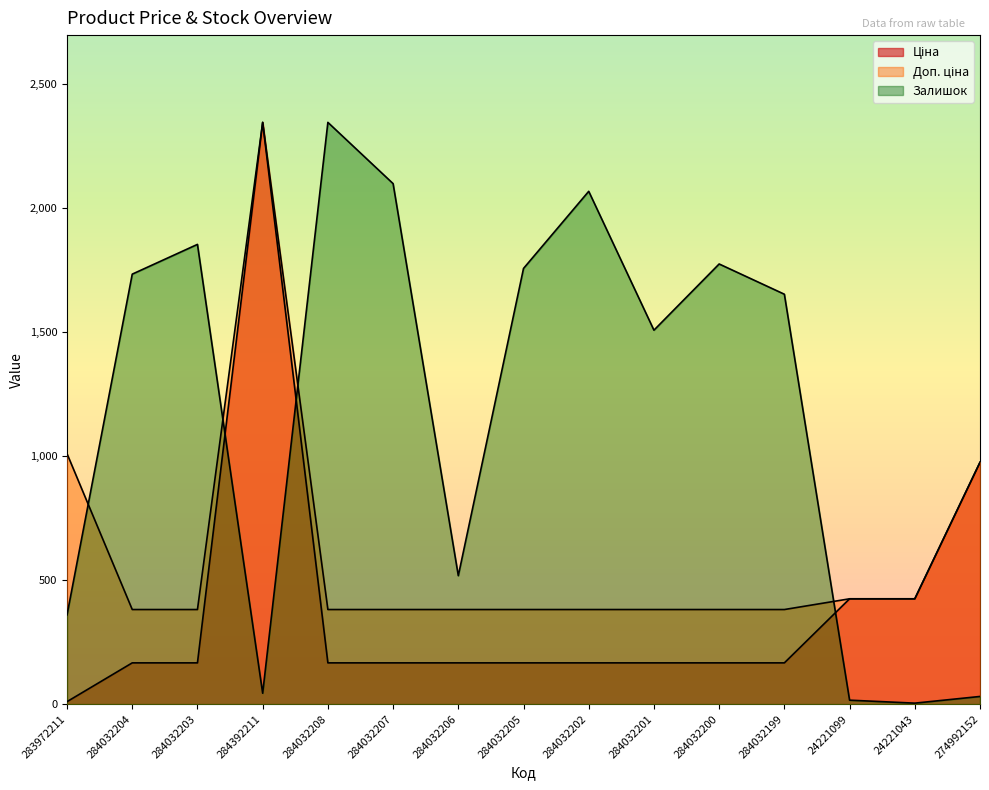

What is the total value across all series at 24221099?

865.6